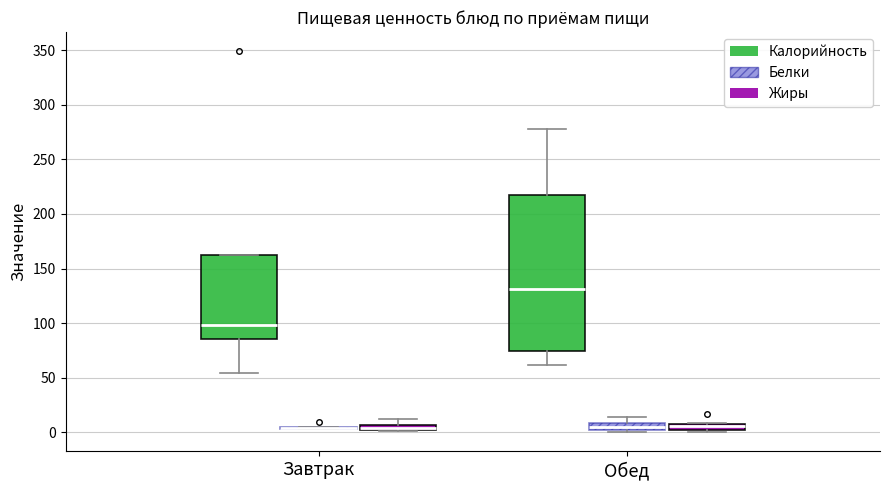

Where does the lower whisker of the box for Обед (Калорийность) end on the y-axis? The values are not printed on the chart, so give them approximately, as read against the axis.

60